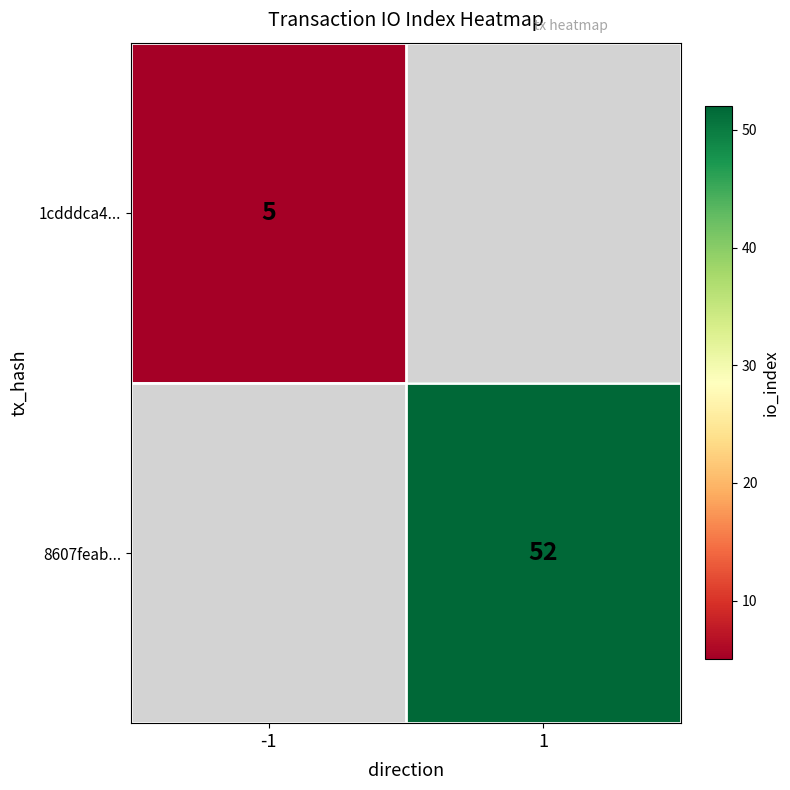

The value of 1cdddca4... at -1 is 7. True or false?

False